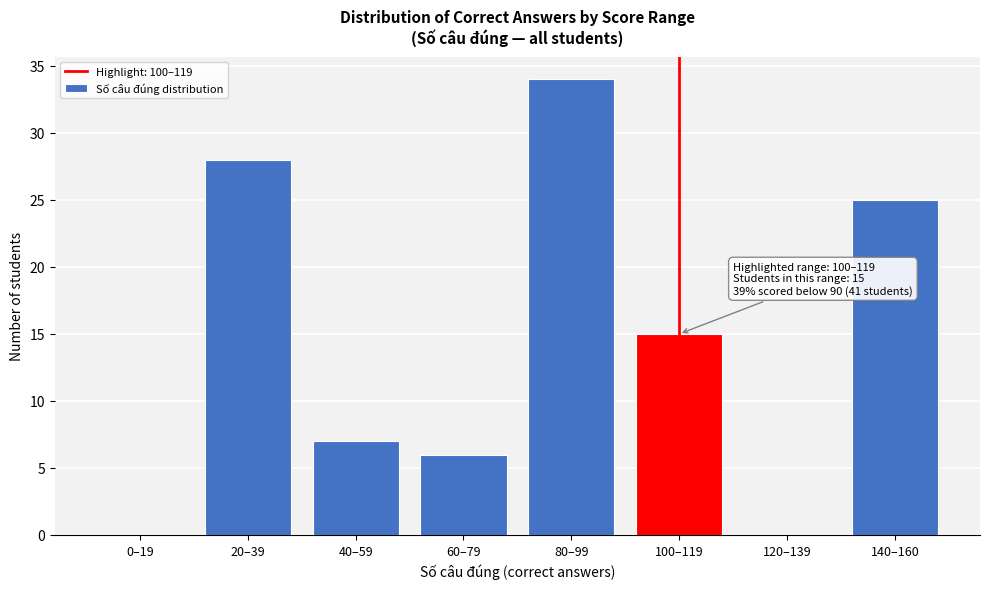

Reading left to right, what are all the values shown in this chart?

0–19=0	20–39=28	40–59=7	60–79=6	80–99=34	100–119=15	120–139=0	140–160=25